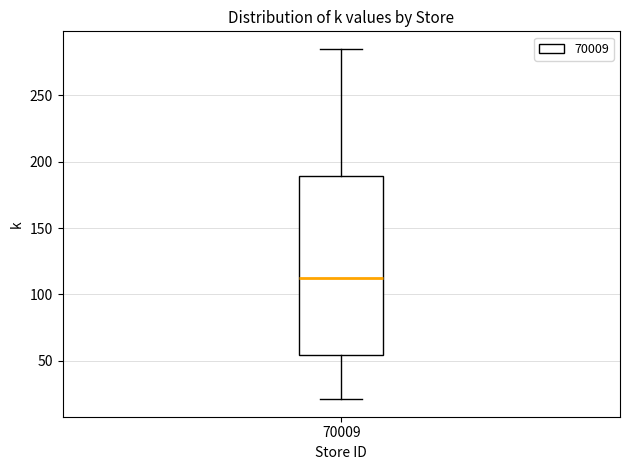

Read this box plot against the y-axis: the position of the median line, the range covered by the box, and the ends of both whiskers. The values are not printed on the chart, so give them approximately, as read against the axis.

median 110, box 55 to 190, whiskers 20 to 285